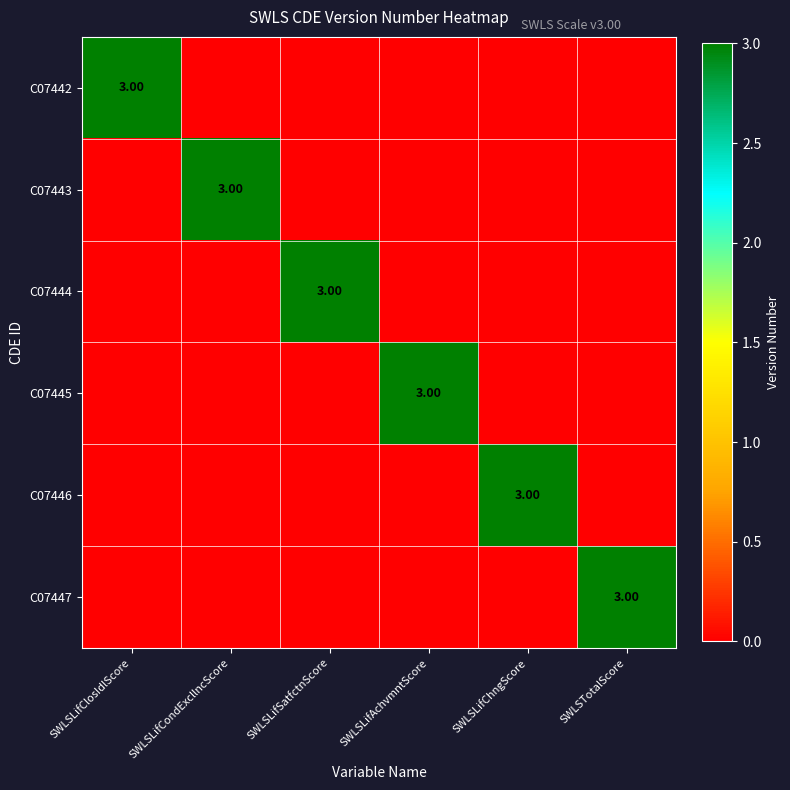

Count the C07442 values in the range 0 to 1.

5